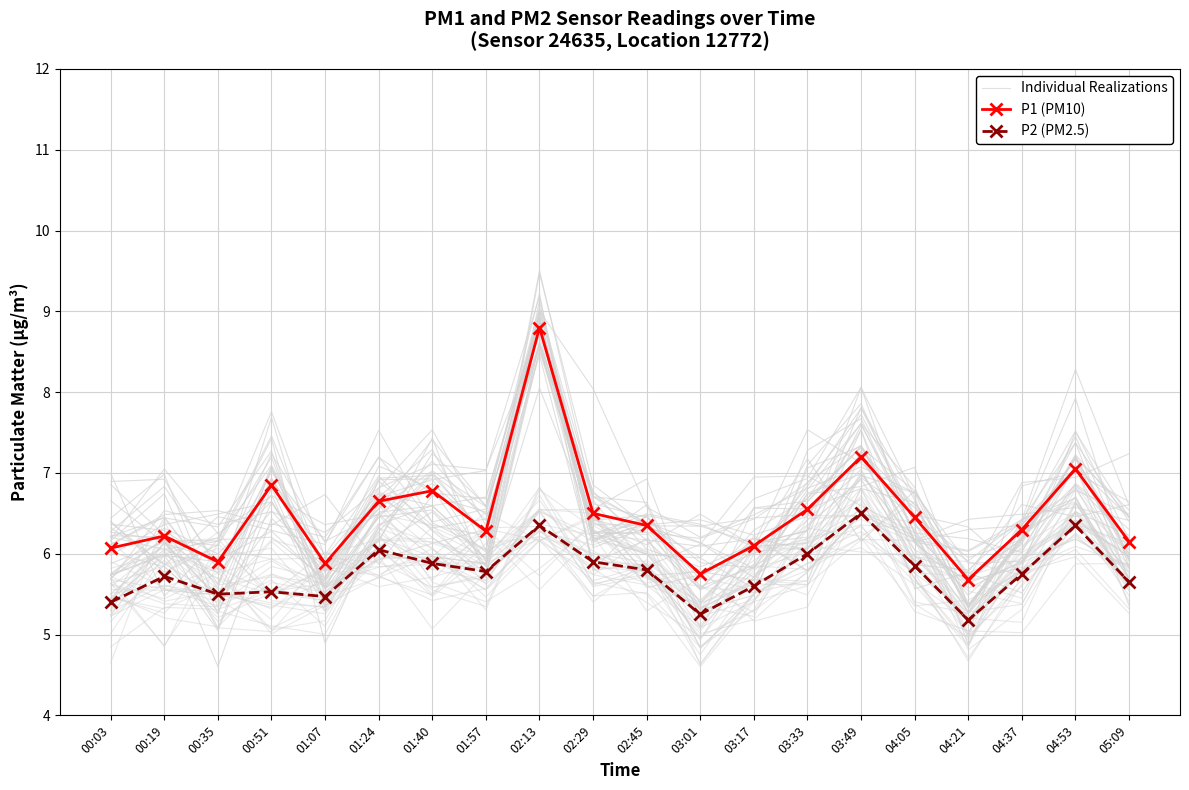

What is the value of the P1 (PM10) point at the 6th from the left?

6.7